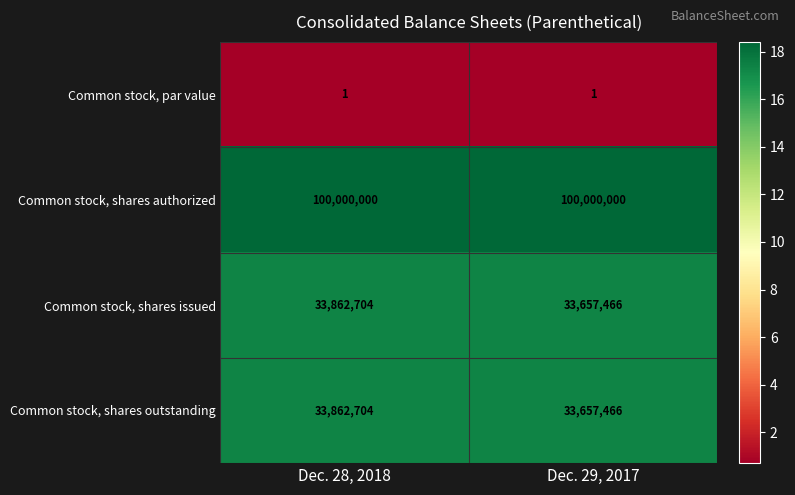

Is it true that Common stock, shares issued equals 33862704 at Dec. 28, 2018?

True